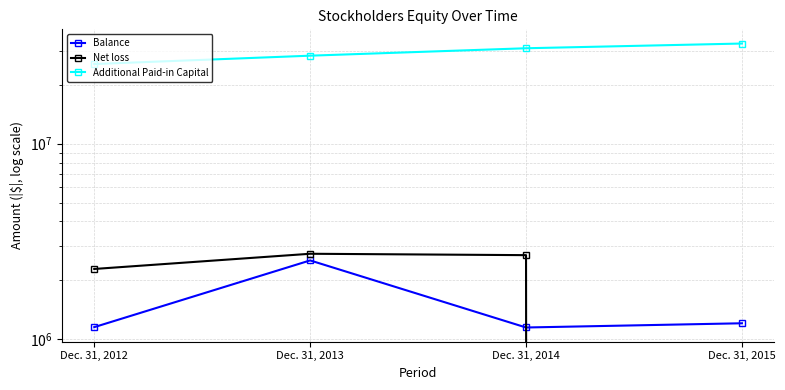

List the labels in order of Net loss value, smallest first.

Dec. 31, 2015, Dec. 31, 2012, Dec. 31, 2014, Dec. 31, 2013